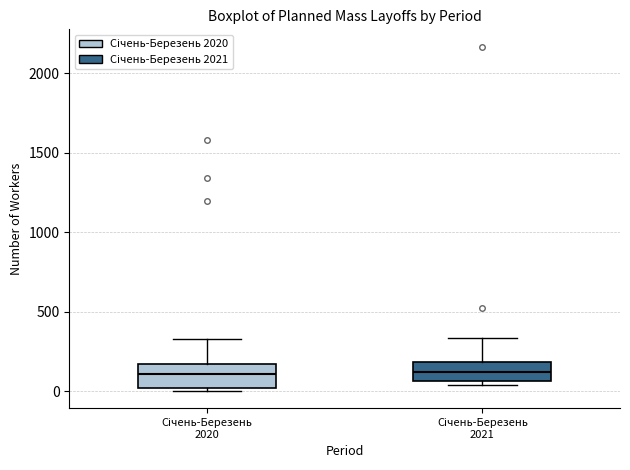

Reading left to right, read every box against the y-axis: the position of its median line, the range the box covers, and the ends of its whiskers. The values are not printed on the chart, so give them approximately, as read against the axis.

Січень-Березень 2020: median 100, box 0 to 150, whiskers 0 (just below the box's lower edge) to 350
Січень-Березень 2021: median 100, box 50 to 200, whiskers 50 (just below the box's lower edge) to 350